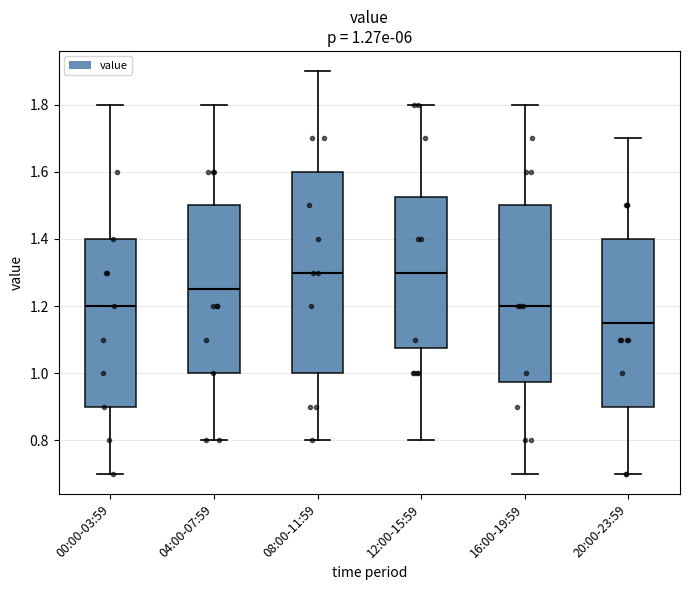

Which box is the tallest, from its lower edge to its upper edge?

08:00-11:59